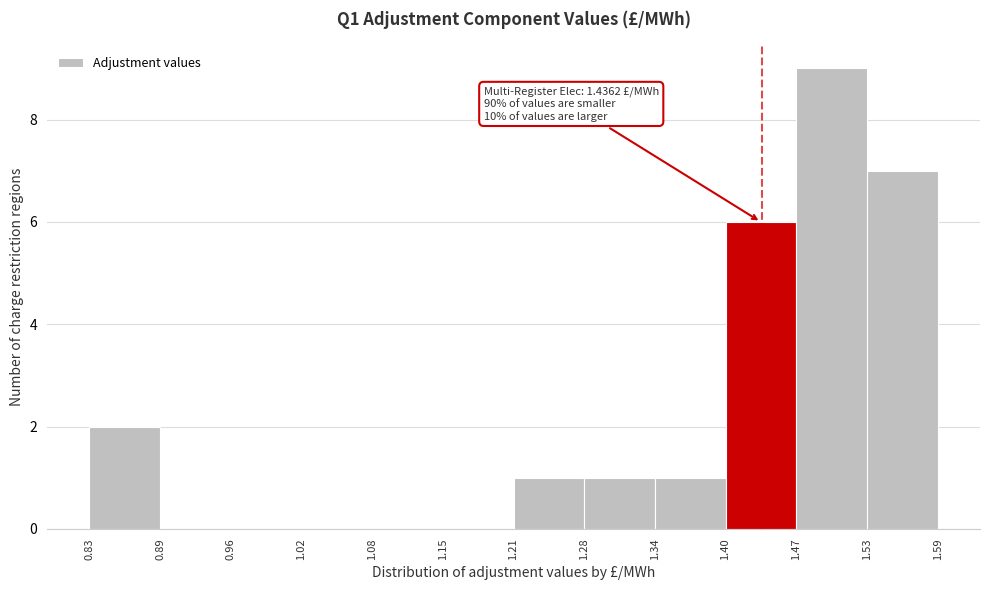

Which range on the x-axis has the tallest bar?

1.47 to 1.53